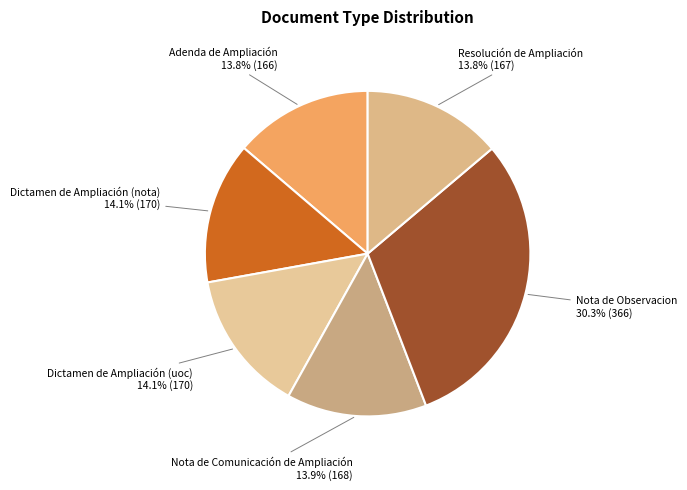

What is the ratio of the value at Resolución de Ampliación to the value at Dictamen de Ampliación (uoc)?

1.0